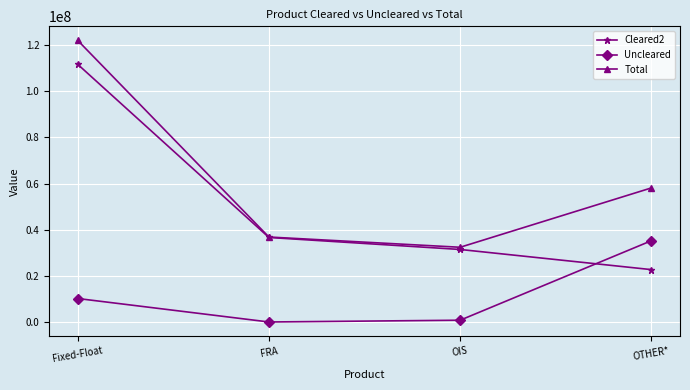

What is the value of the Total point at the 3rd from the left?

32505063